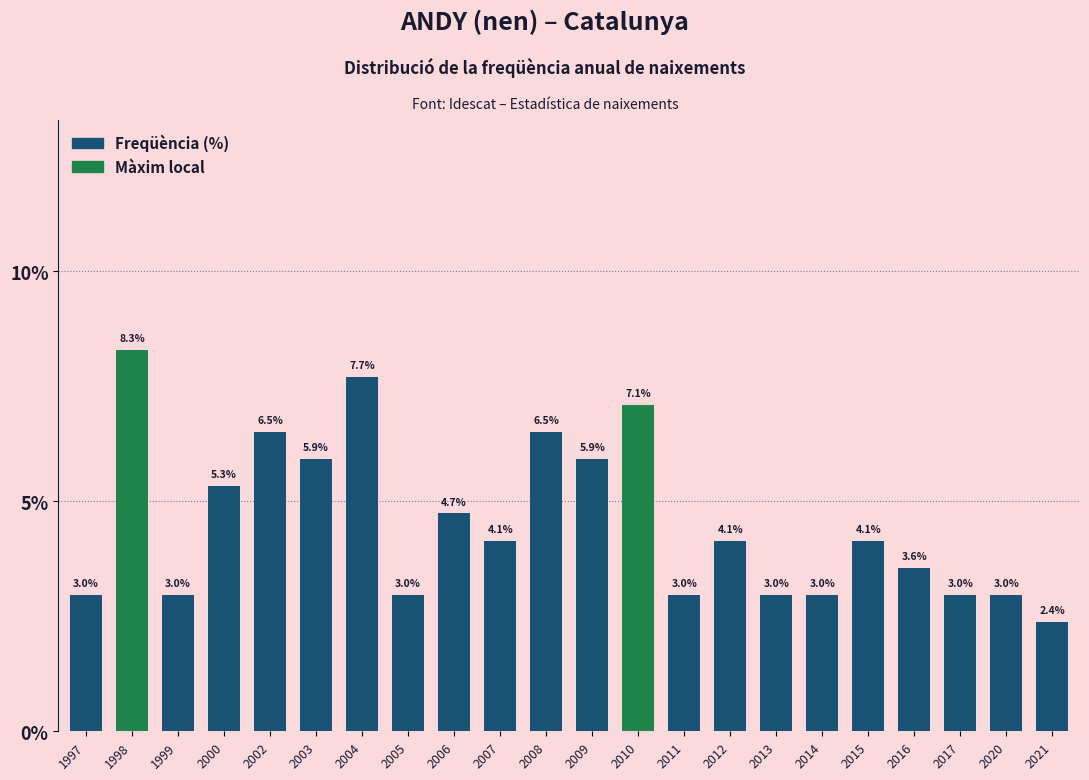

Reading left to right, list all the values displayed in this chart.

3.0	8.3	3.0	5.3	6.5	5.9	7.7	3.0	4.7	4.1	6.5	5.9	7.1	3.0	4.1	3.0	3.0	4.1	3.6	3.0	3.0	2.4